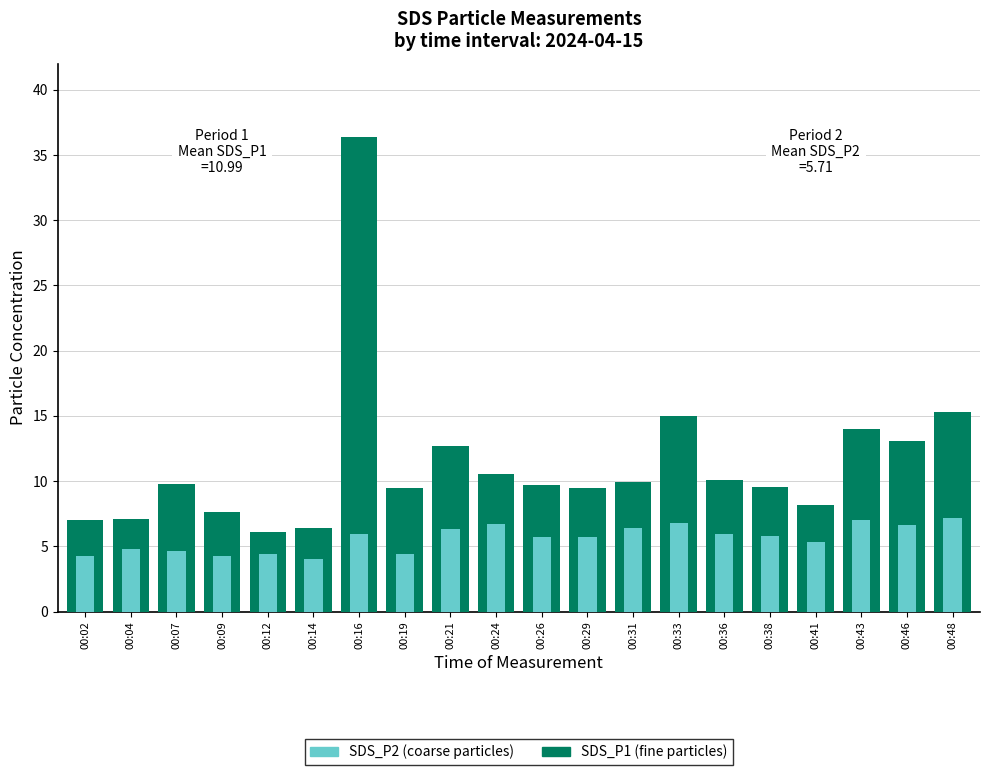

Which series has the largest total across all categories?

SDS_P1 (fine particles)